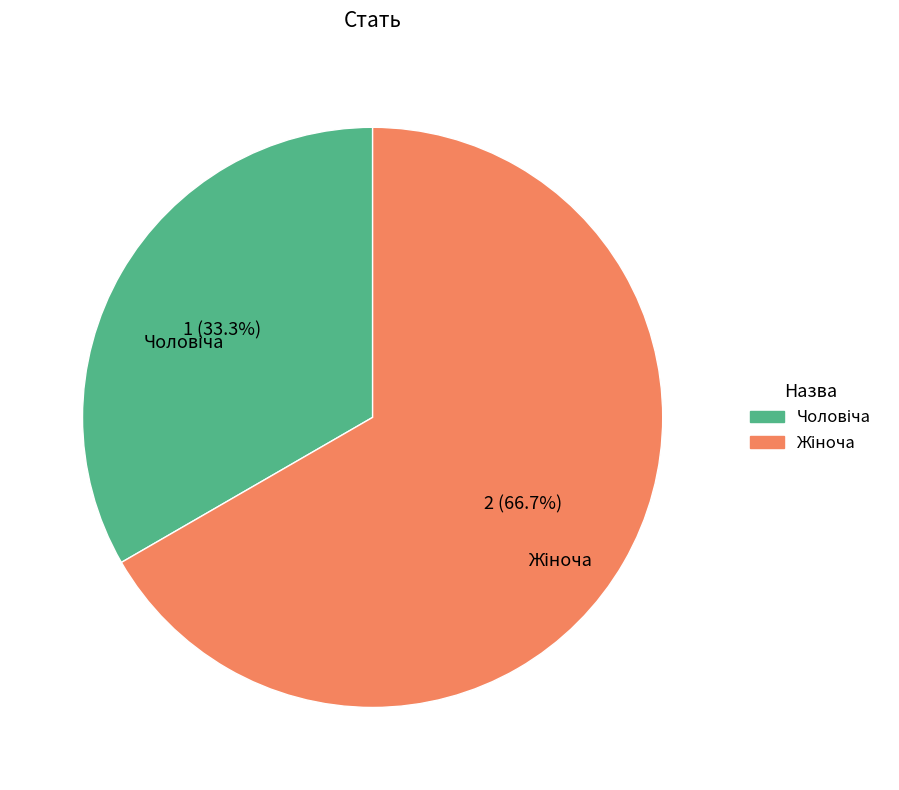

Does any single category account for the majority?

Yes